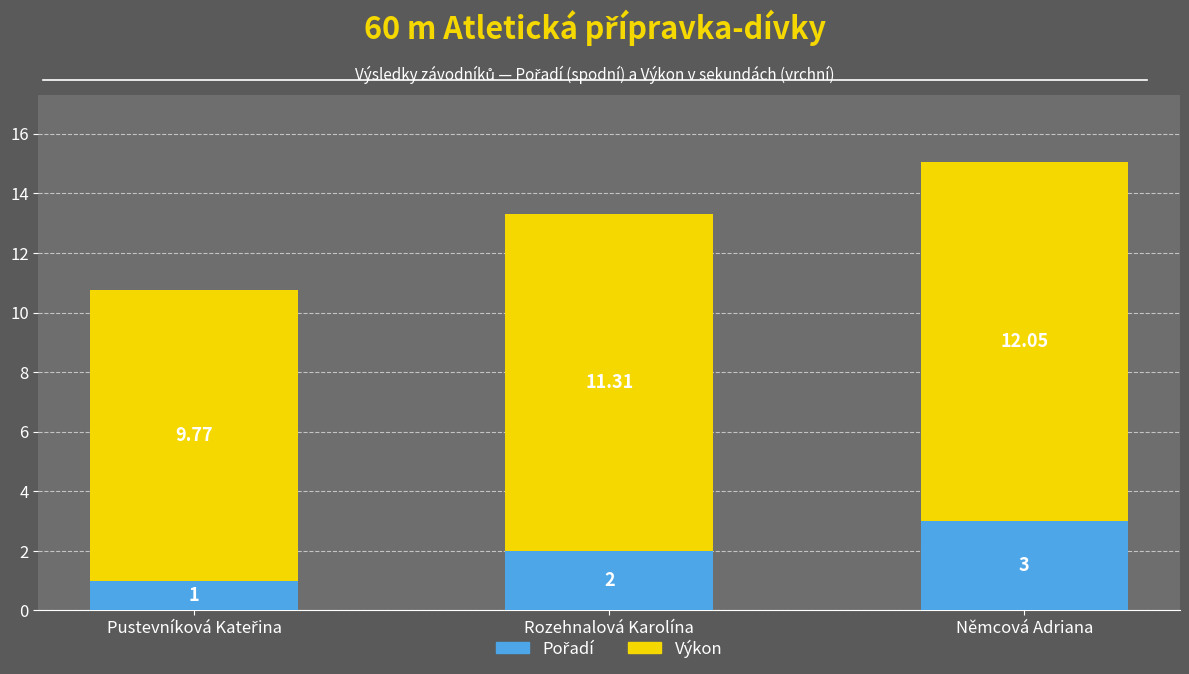

At which category is the sum across all series the highest?

Němcová Adriana